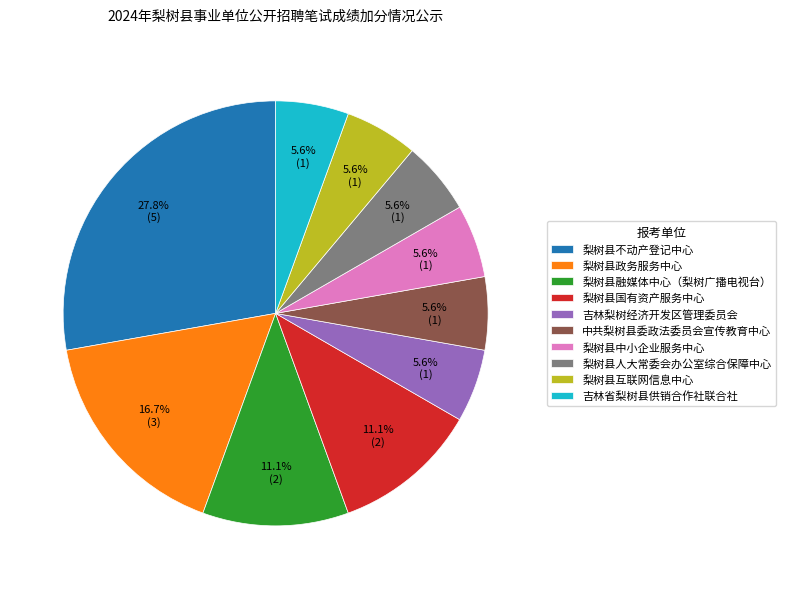

What is the ratio of the value at 梨树县互联网信息中心 to the value at 梨树县融媒体中心（梨树广播电视台）?

0.5